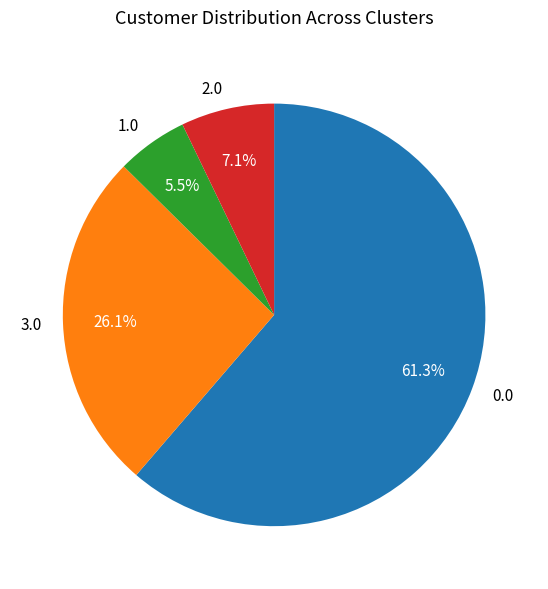

How many segments does this pie chart have?

4